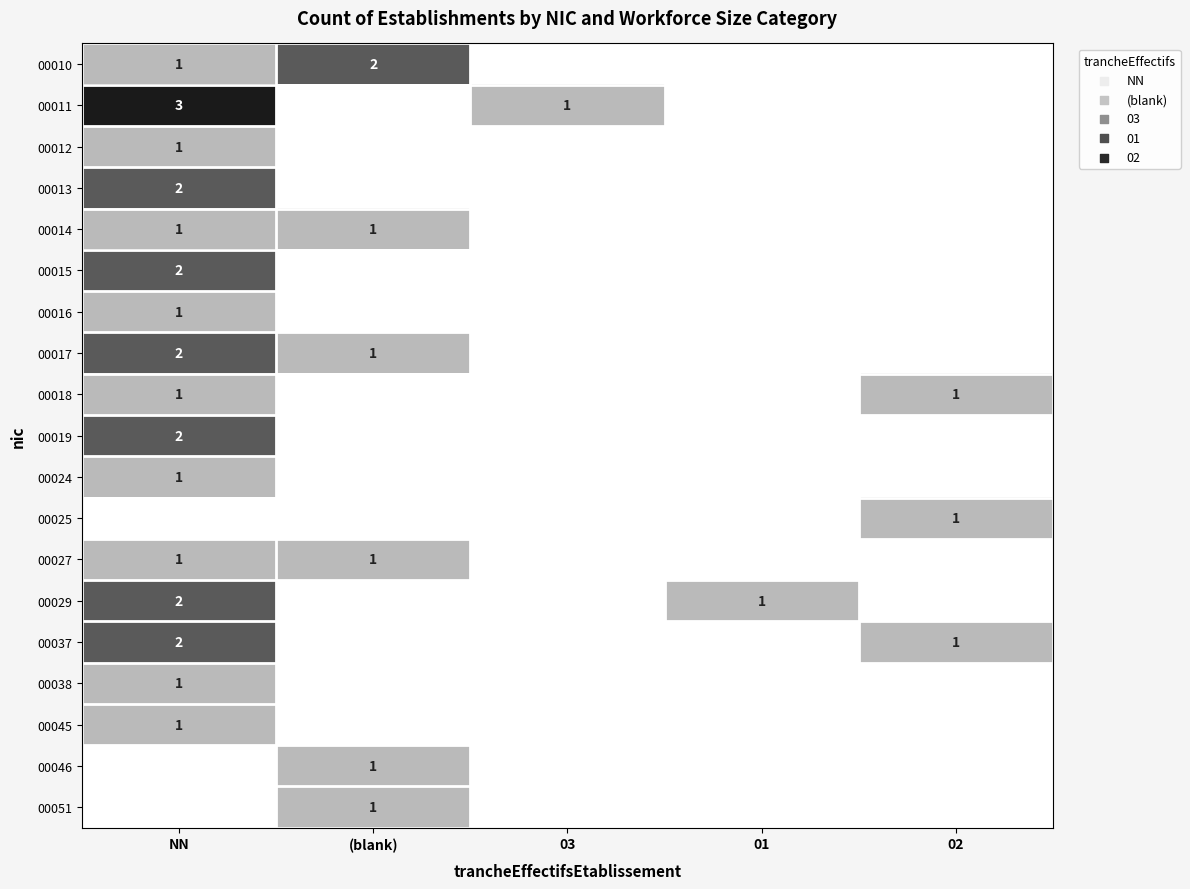

Is it true that 00045 equals 2 at NN?

False